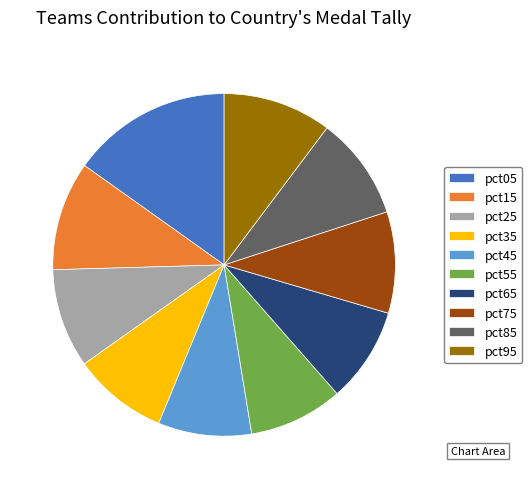

Is the sum of pct85 and pct35 greater than half?

No